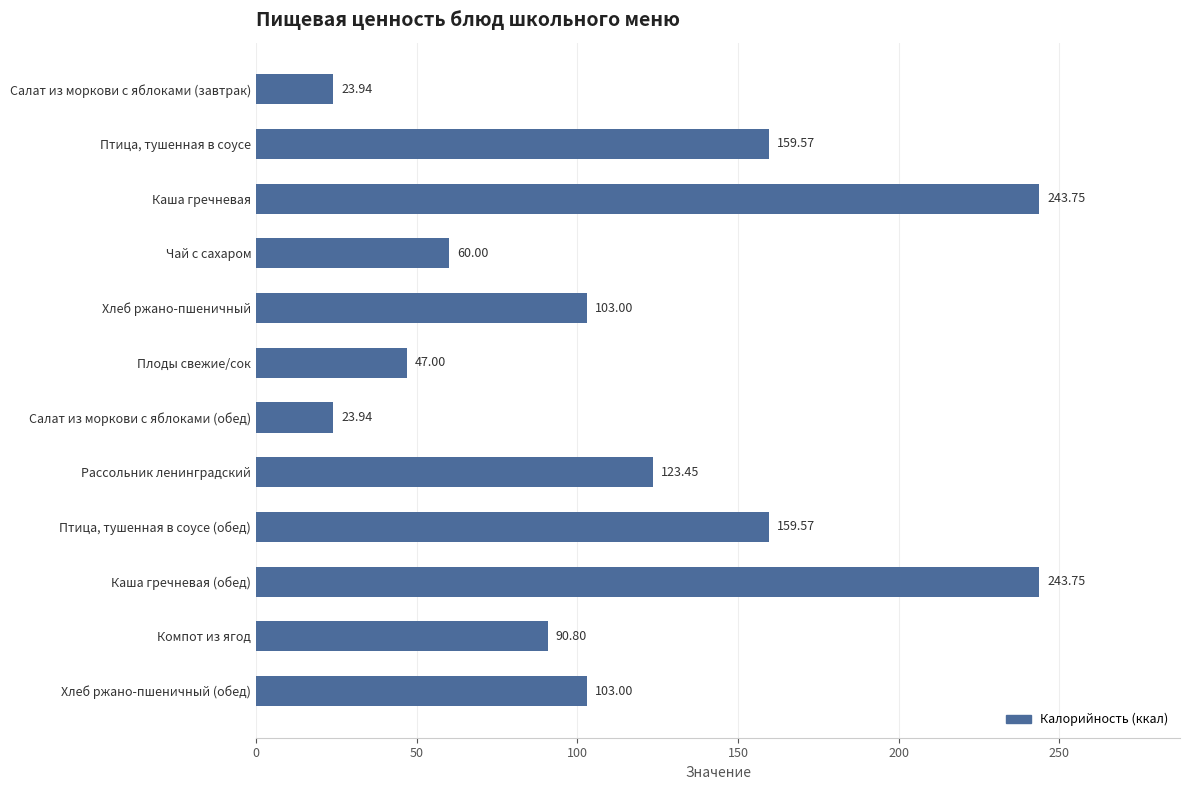

Are the bars horizontal?

Yes